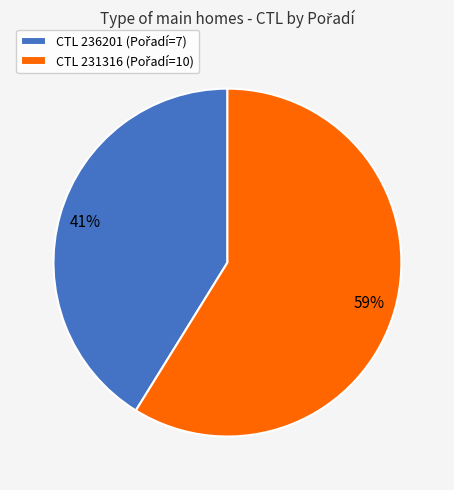

To the nearest percent, what is the average slice percentage?

50%